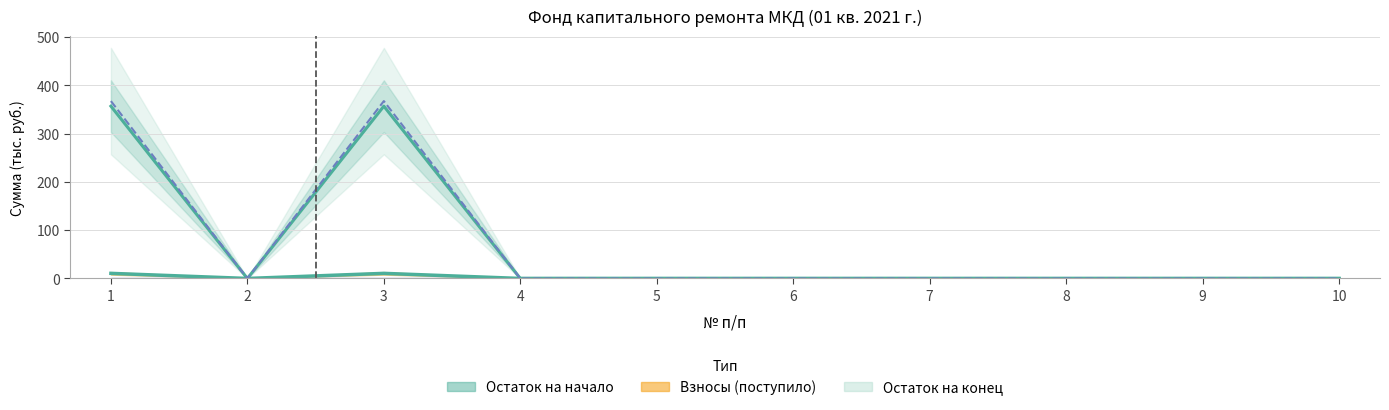

How many points are higher than both their immediate neighbors (excluding endpoints)?

1